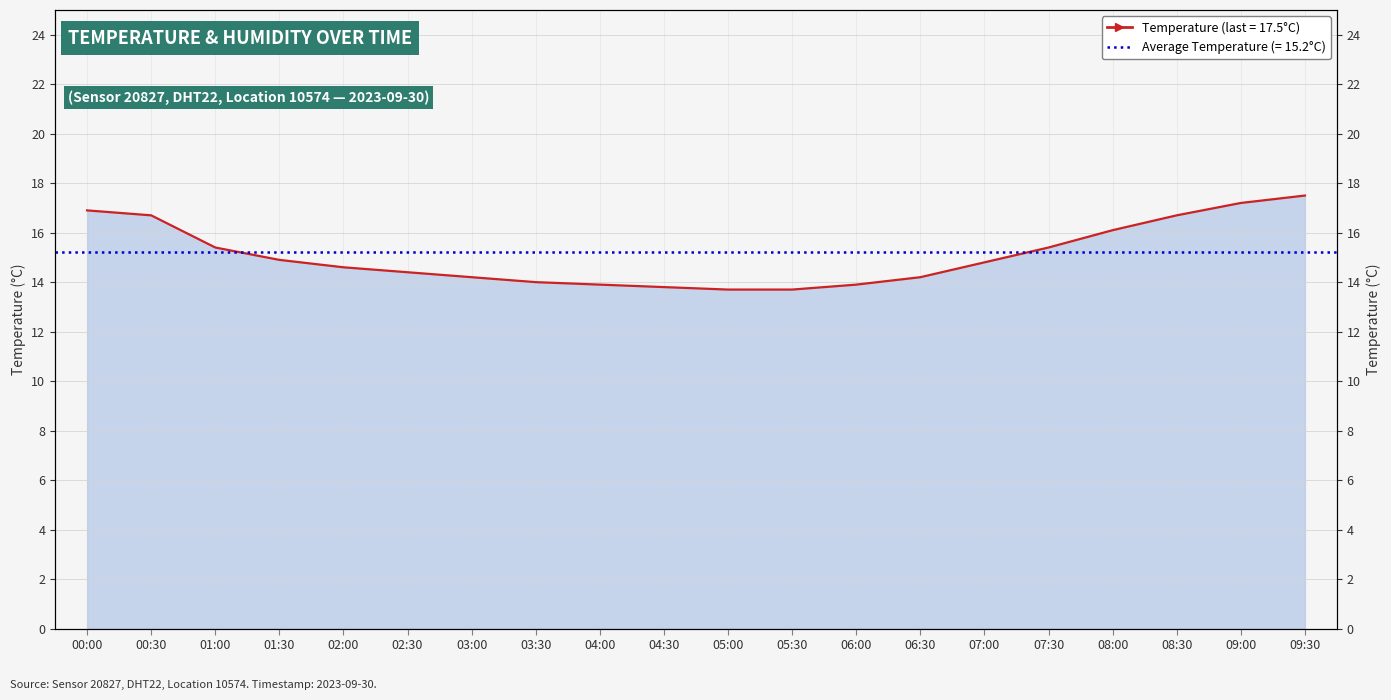

What position from the right is 05:30?

9